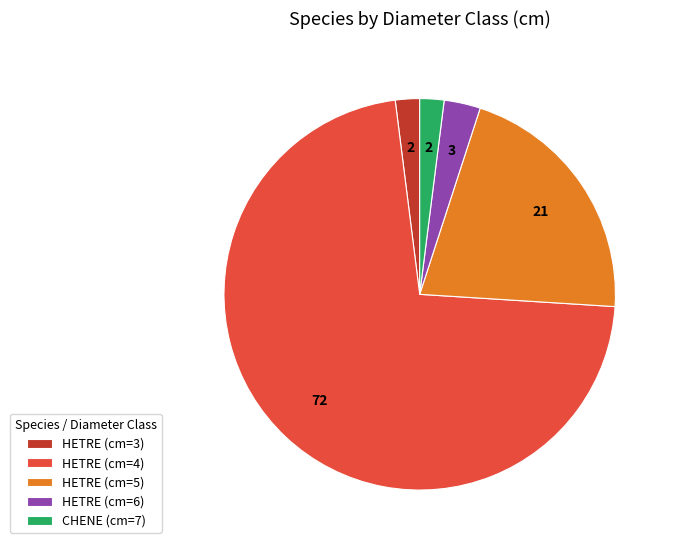

What is the largest slice in the pie chart?

HETRE (cm=4)